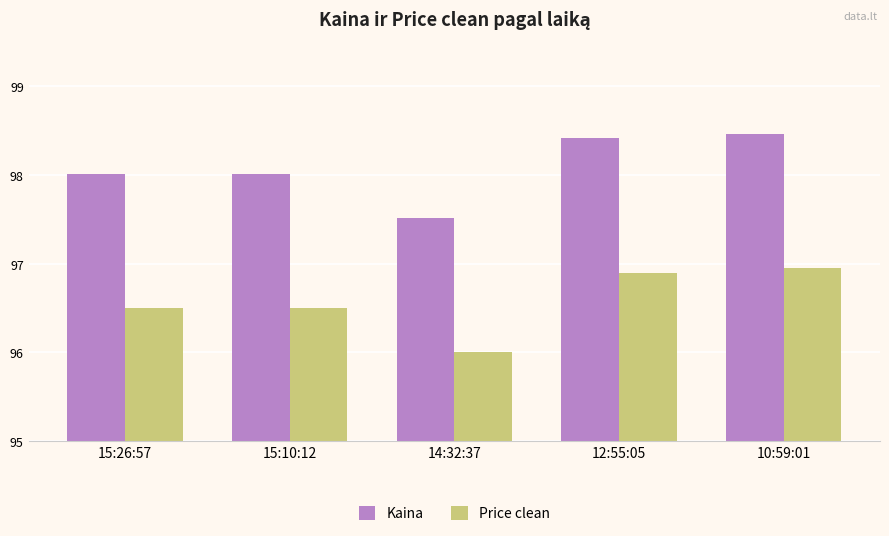

List the series in order of their overall mean, highest first.

Kaina, Price clean